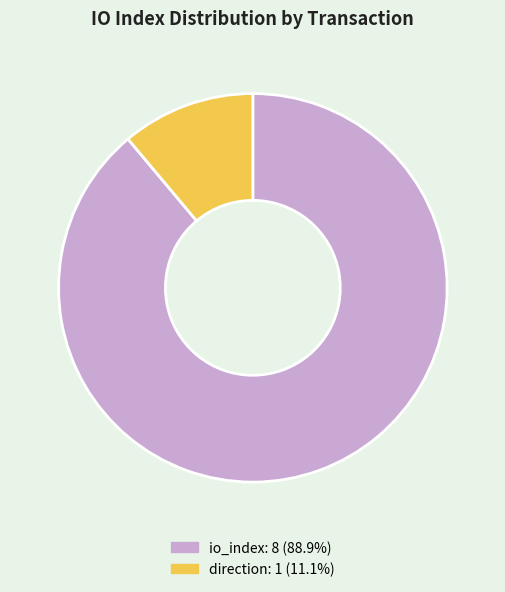

Is there any slice that represents more than half of the pie?

Yes